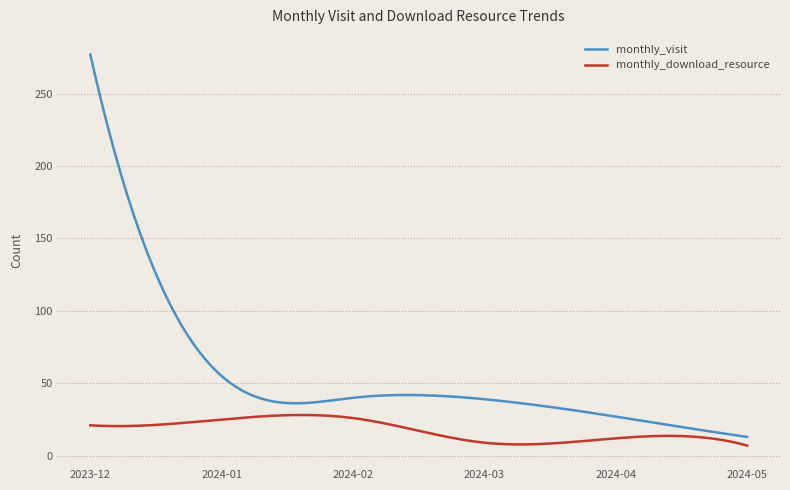

What is the maximum value for monthly_visit?

277.0